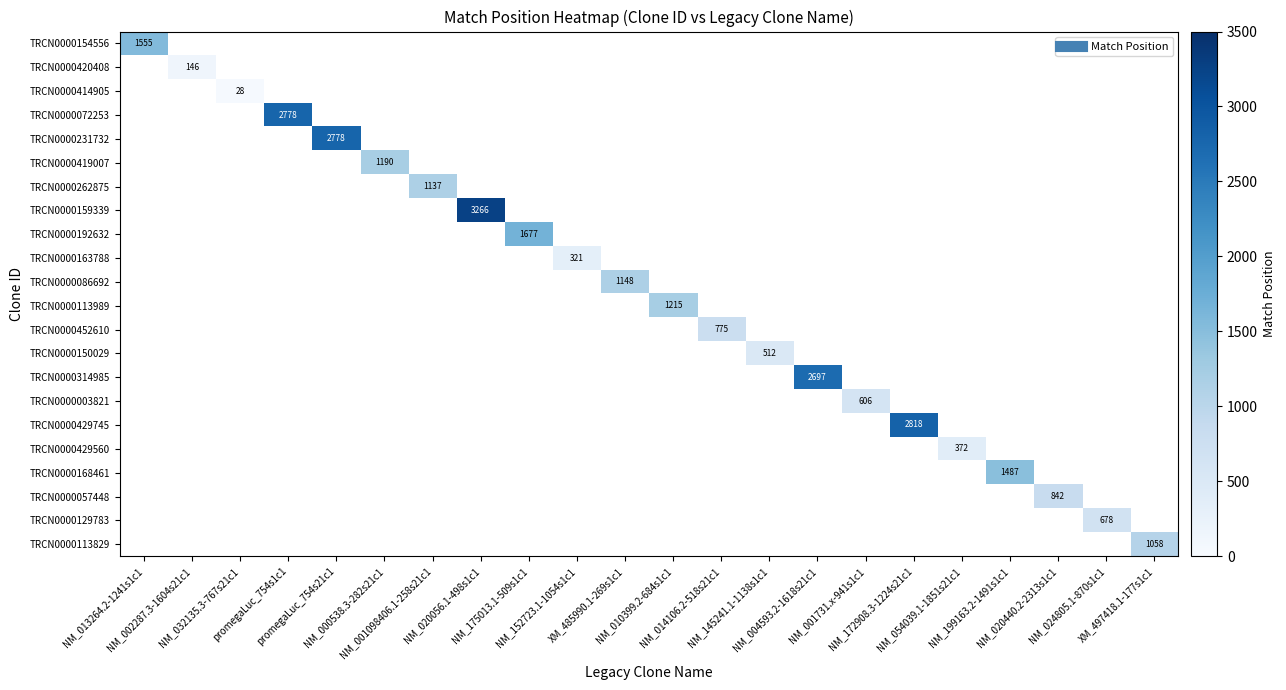

What is the smallest value displayed?

28.0